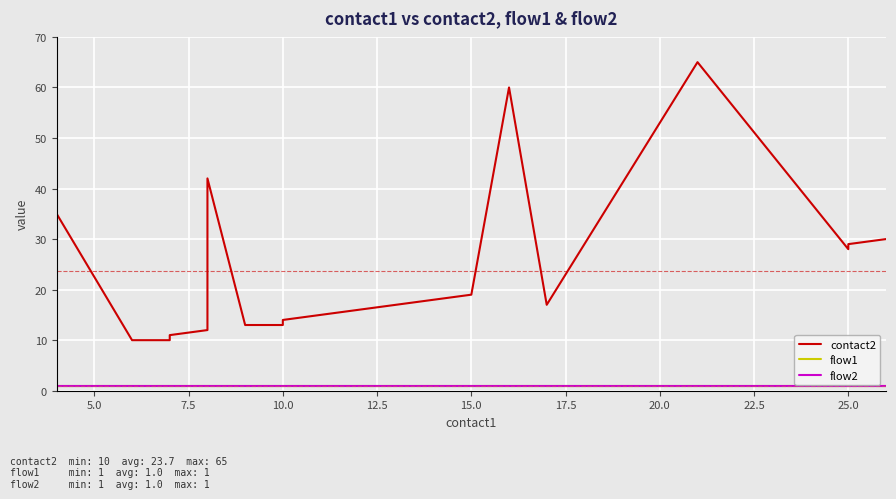

What position from the left is 18?

19